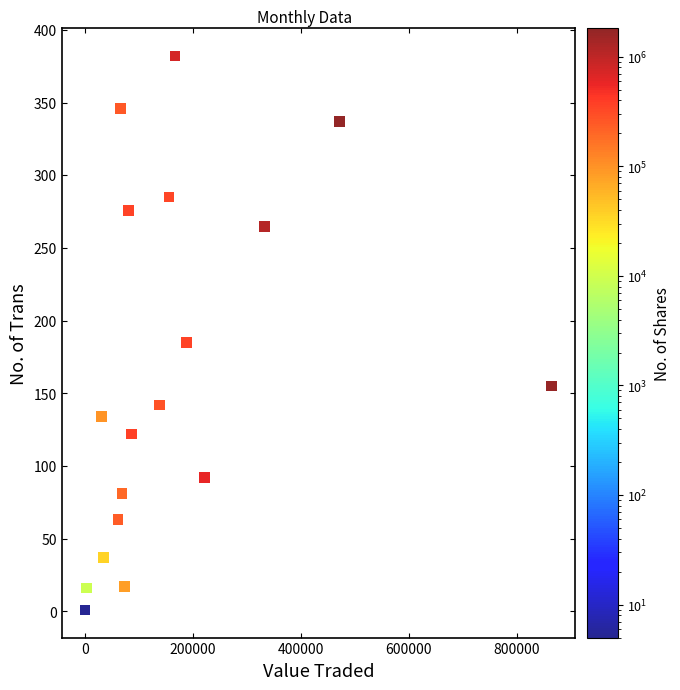

What Y value in the scatter plot is closest to 191?

185